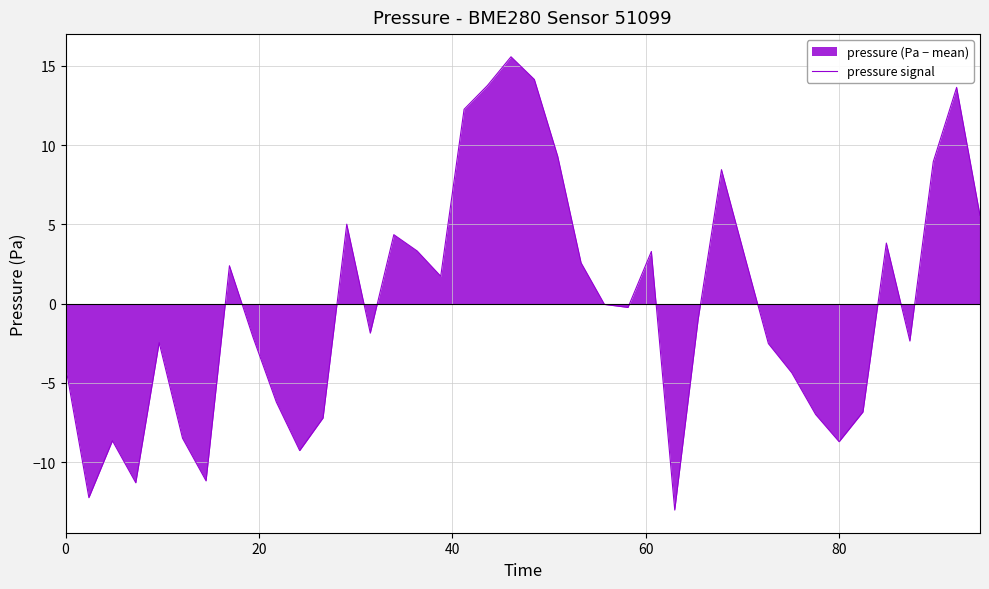

What is the minimum value shown in the chart?

-13.0